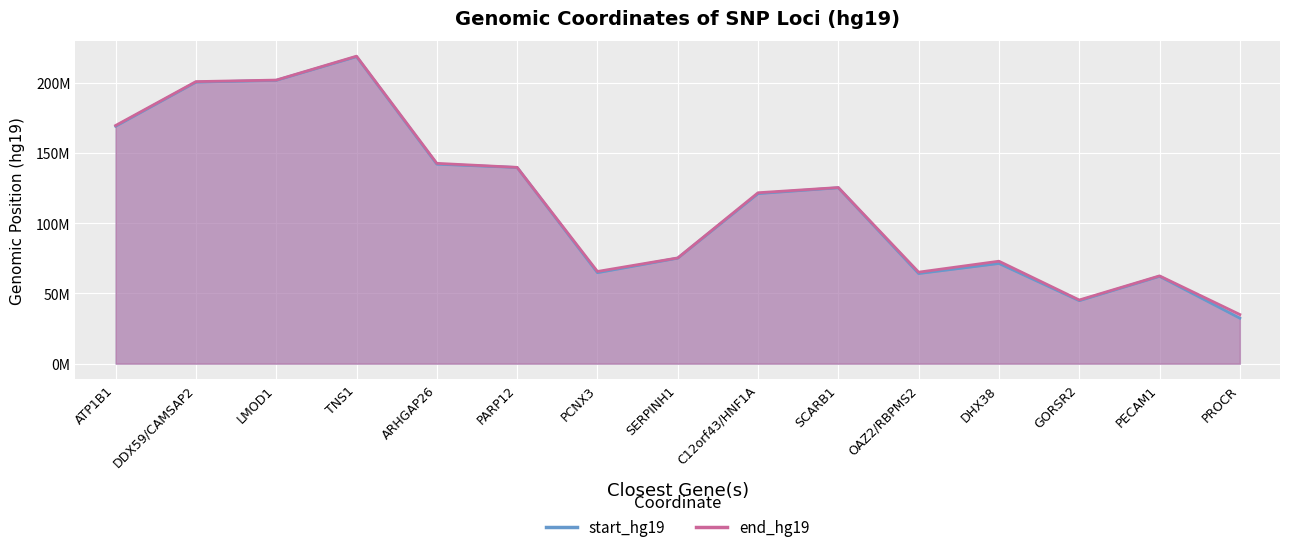

What is the average value of the end_hg19 series?

116181333